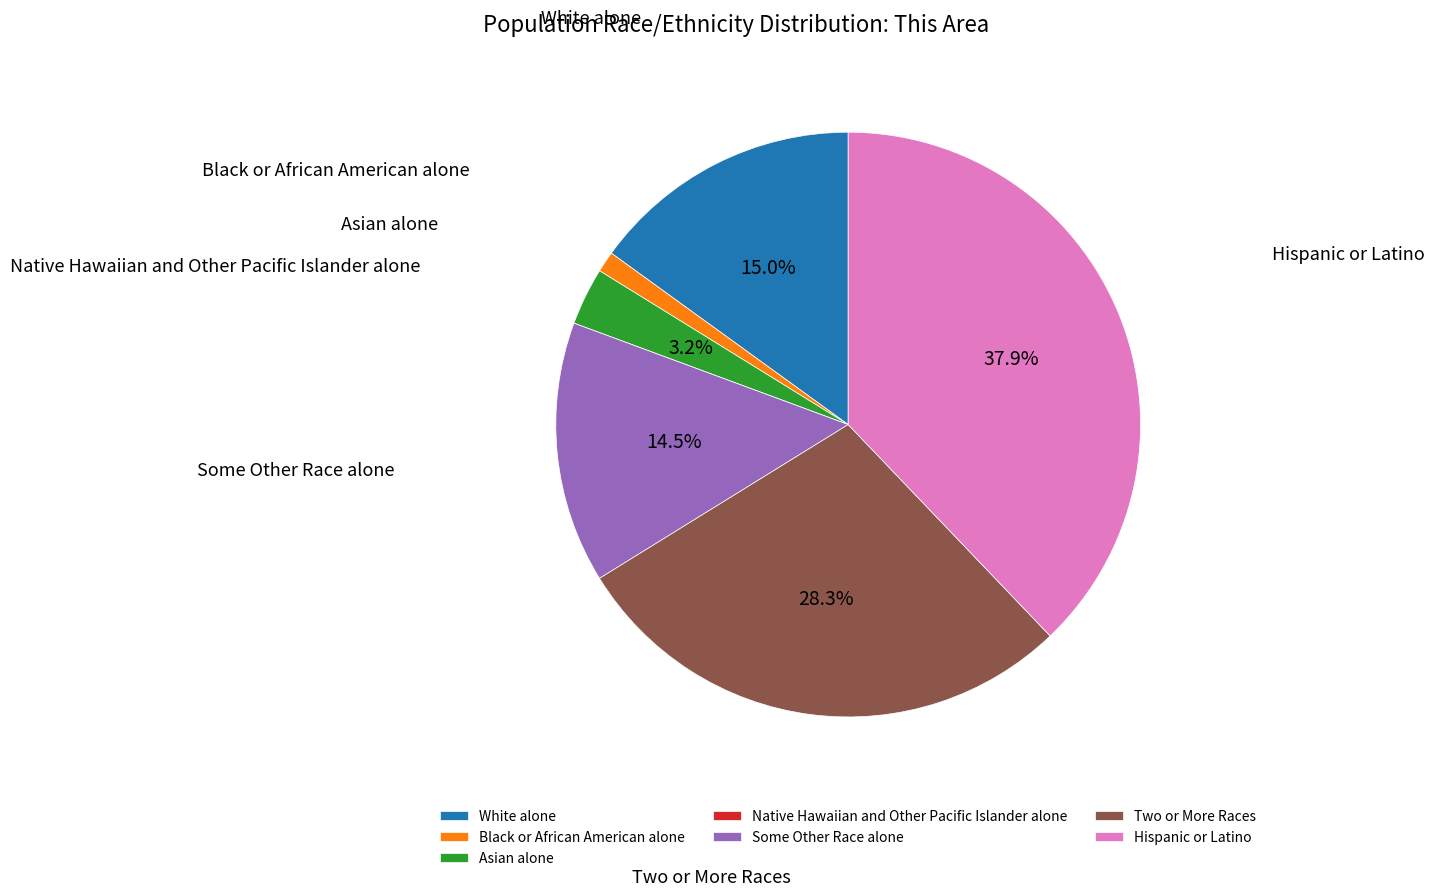

Which slice is the largest?

Hispanic or Latino